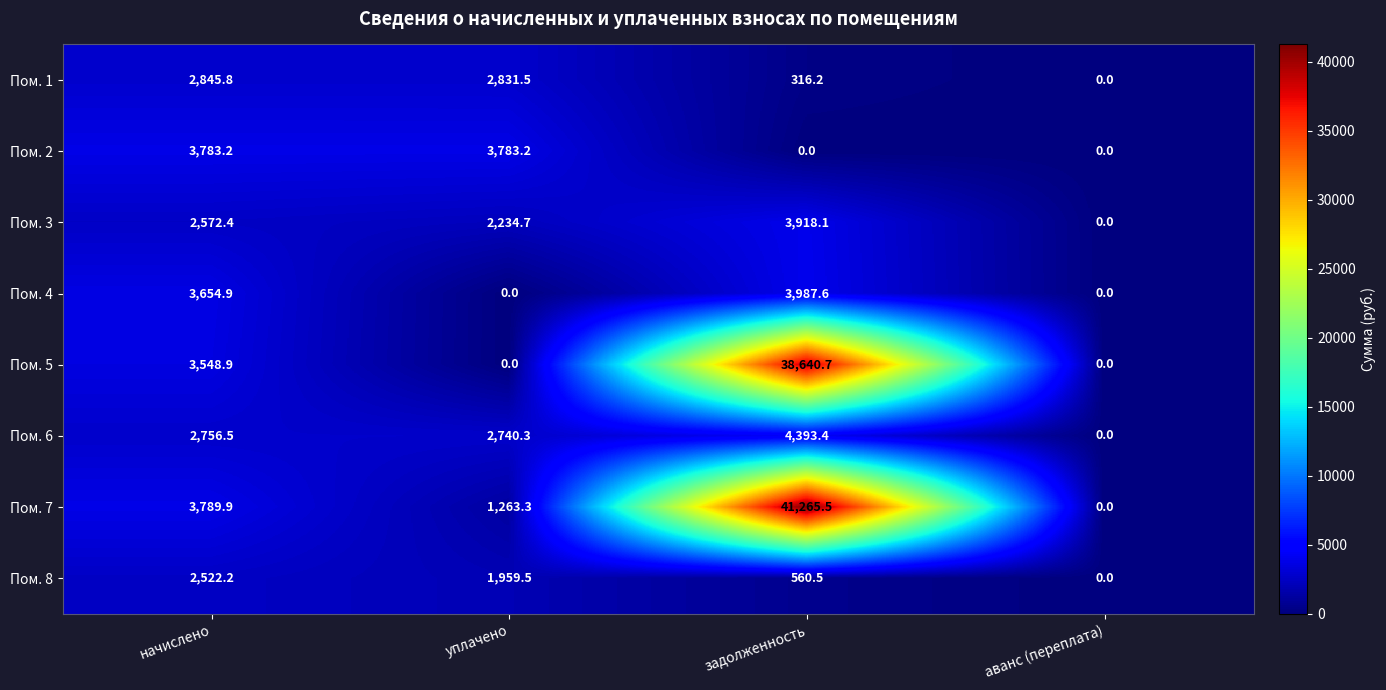

Which series has the largest total across all categories?

Пом. 7